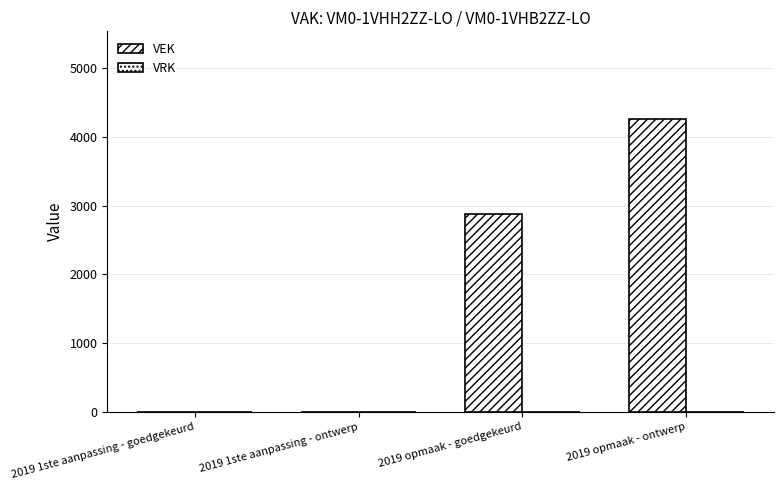

Reading left to right, list all the values displayed in this chart.

VEK: 0	0	2879	4258
VRK: 0	0	0	0